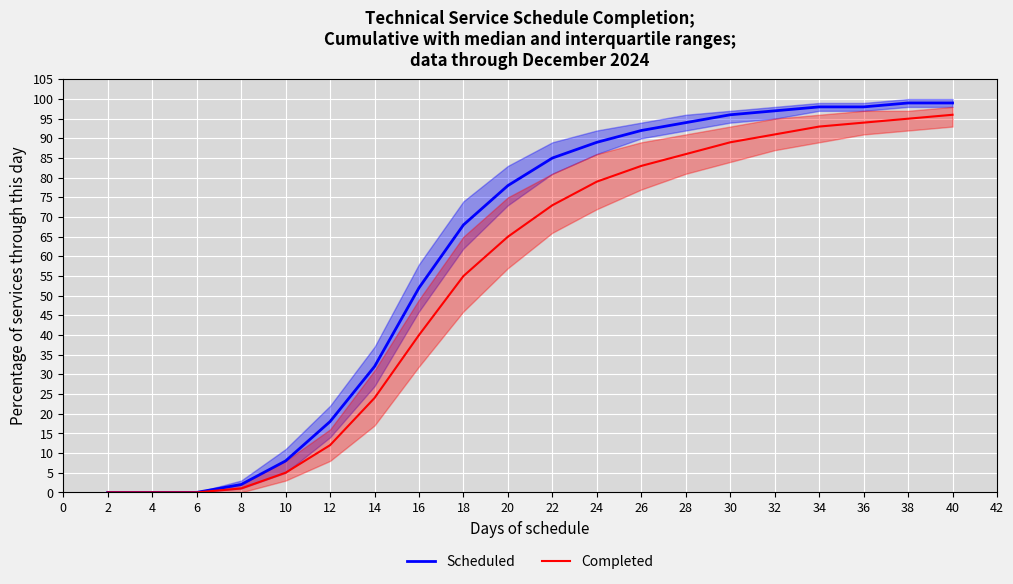

The value of Scheduled at 28 is 94. True or false?

True